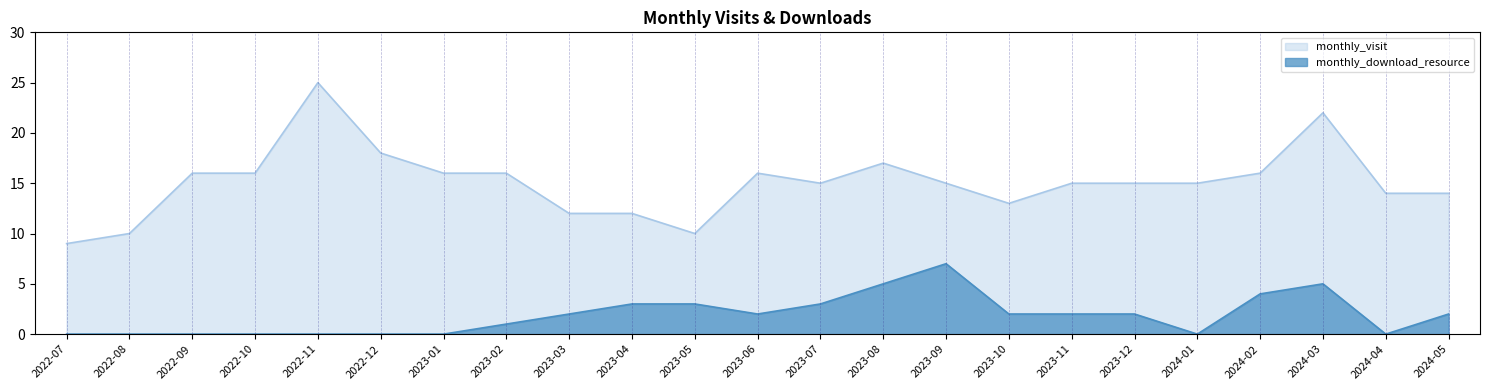

What is the difference between the maximum and minimum values in the monthly_download_resource series?

7